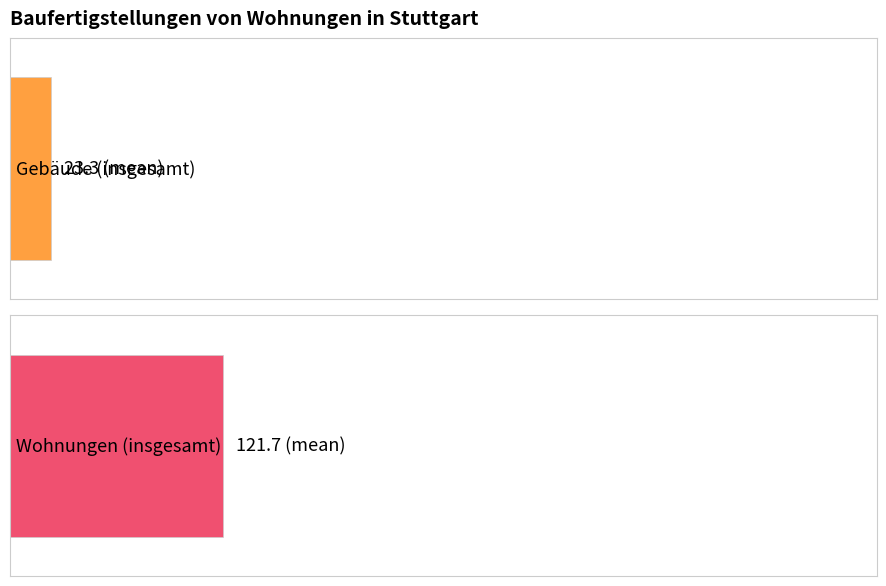

What is the difference between the maximum and minimum values in the Wohnungen (insgesamt) series?

354